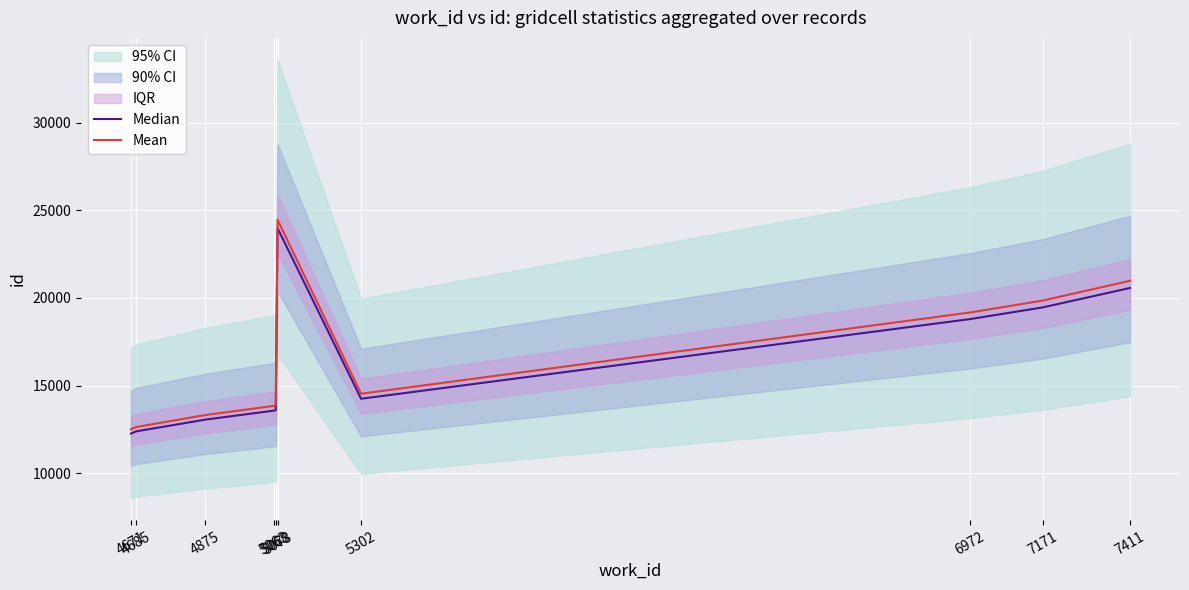

How many data points in Median are above 14257?

4